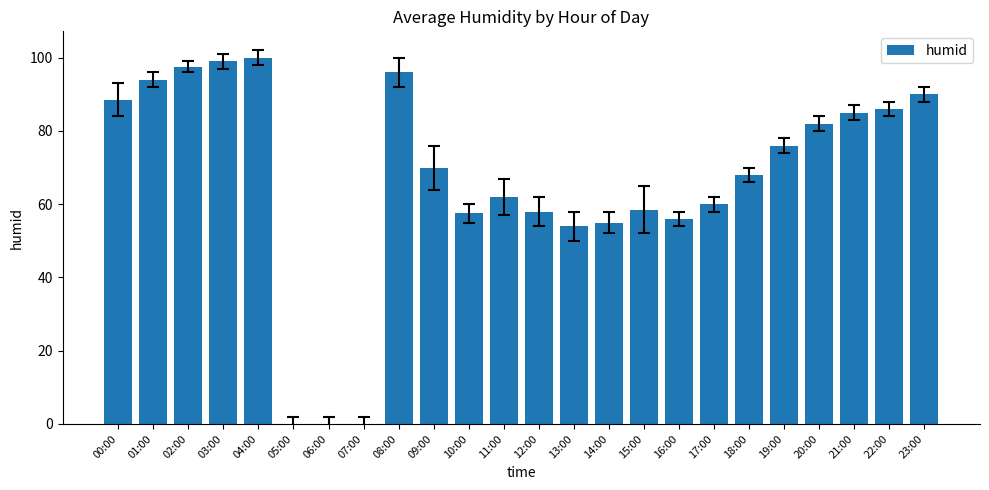

What is the greatest value displayed?

100.0